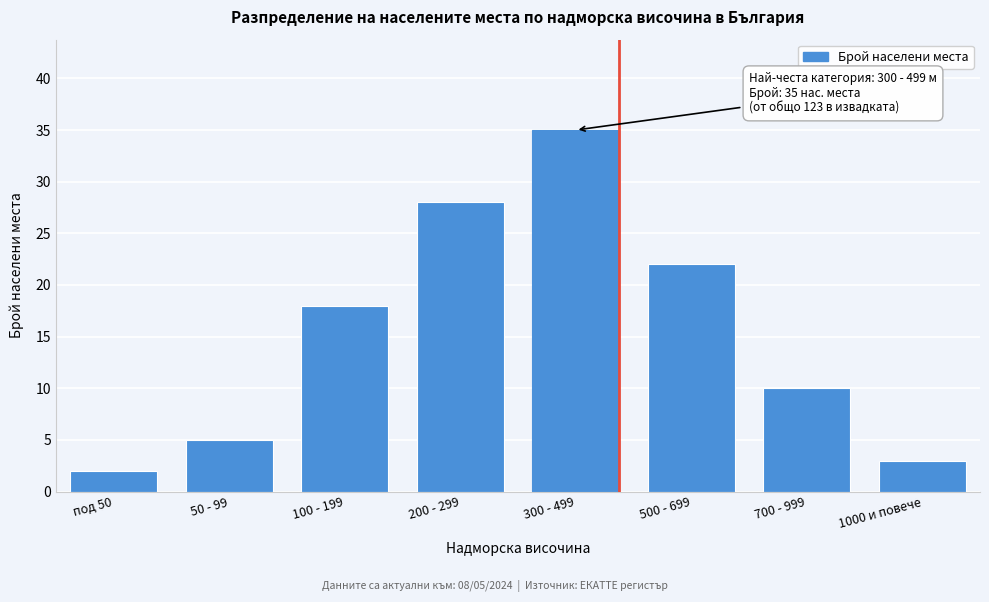

Reading right to left, transcribe all the data shown in this chart.

1000 и повече=3	700 - 999=10	500 - 699=22	300 - 499=35	200 - 299=28	100 - 199=18	50 - 99=5	под 50=2